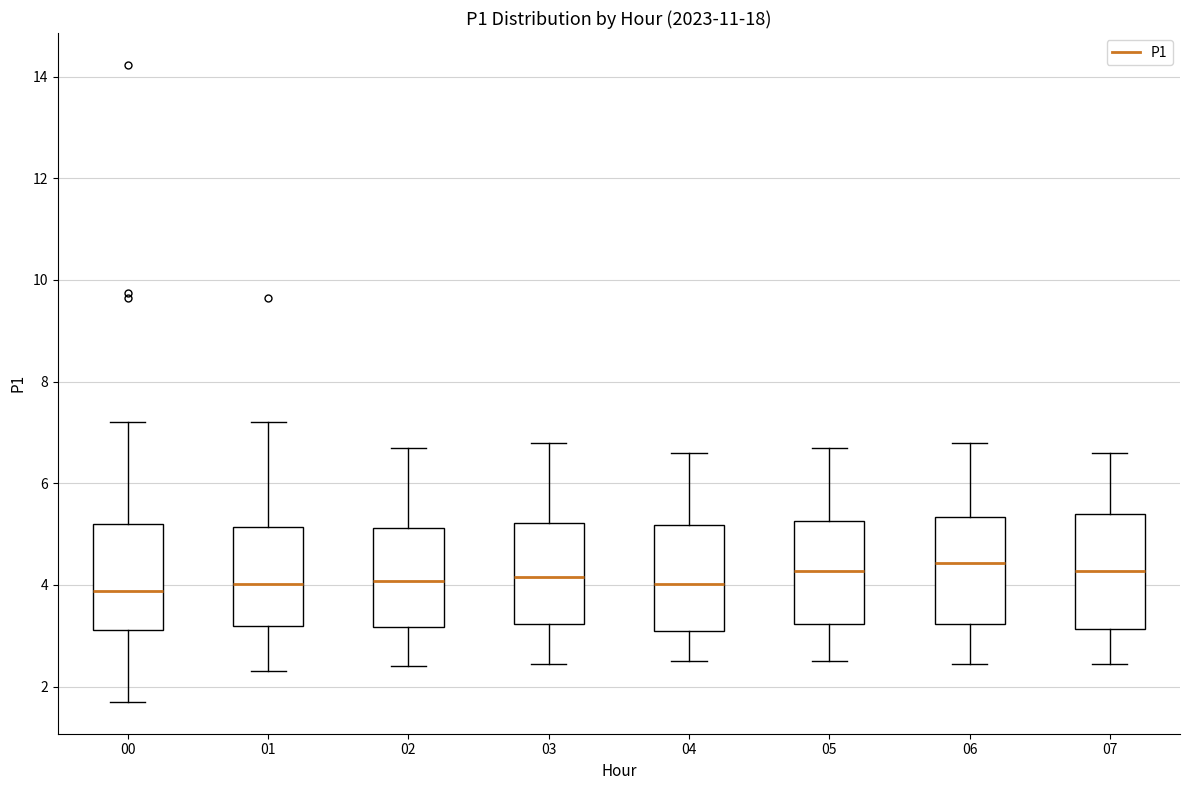

Reading left to right, transcribe this box plot: for each box, give where its median line is, the range the box spans, and where its two whiskers end, as read against the y-axis. The values are not printed on the chart, so give them approximately, as read against the axis.

00: median 3.8, box 3.2 to 5.2, whiskers 1.8 to 7.2
01: median 4.0, box 3.2 to 5.2, whiskers 2.4 to 7.2
02: median 4.0, box 3.2 to 5.2, whiskers 2.4 to 6.8
03: median 4.2, box 3.2 to 5.2, whiskers 2.4 to 6.8
04: median 4.0, box 3.2 to 5.2, whiskers 2.6 to 6.6
05: median 4.2, box 3.2 to 5.2, whiskers 2.6 to 6.8
06: median 4.4, box 3.2 to 5.4, whiskers 2.4 to 6.8
07: median 4.2, box 3.2 to 5.4, whiskers 2.4 to 6.6